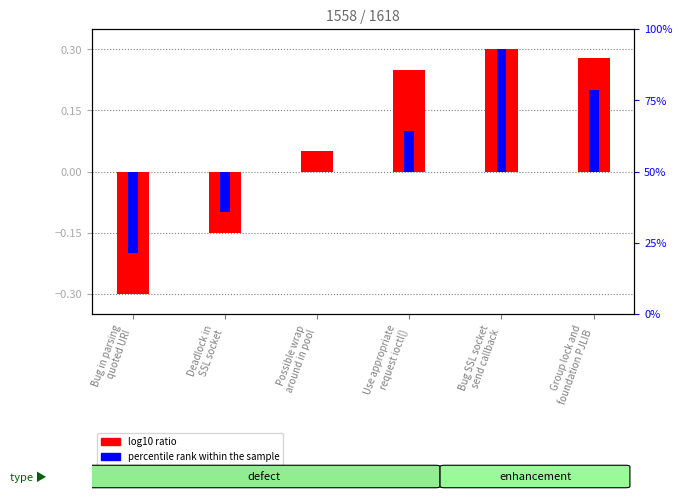

Is the value of log10 ratio at Group lock and
foundation PJLIB greater than the value of percentile rank within the sample at Bug in parsing
quoted URI?

Yes